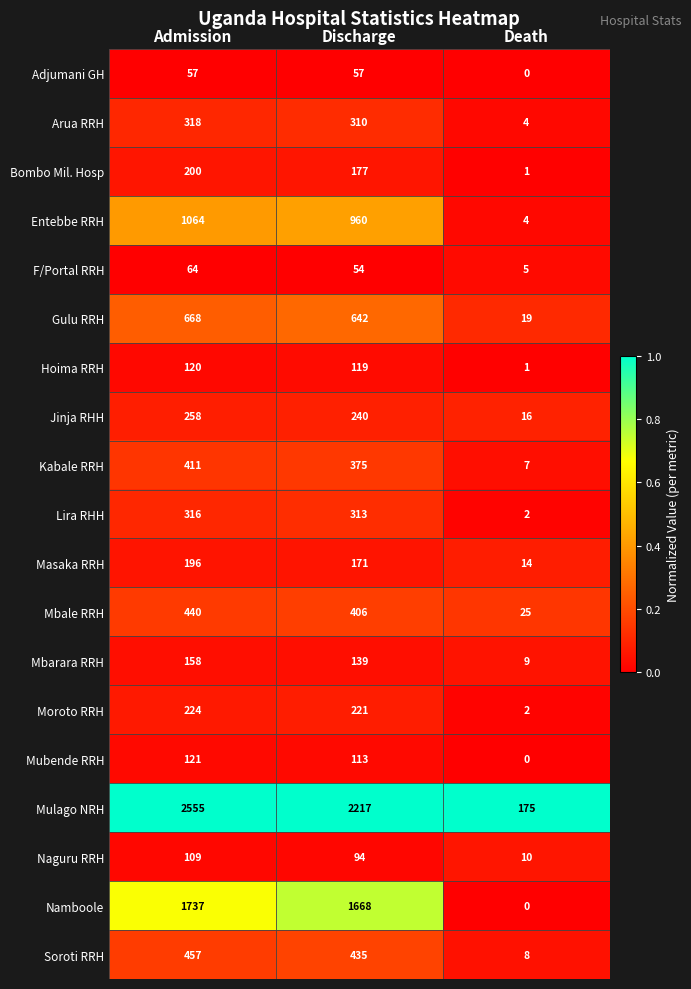

What is the sum of all Mbale RRH values?

871